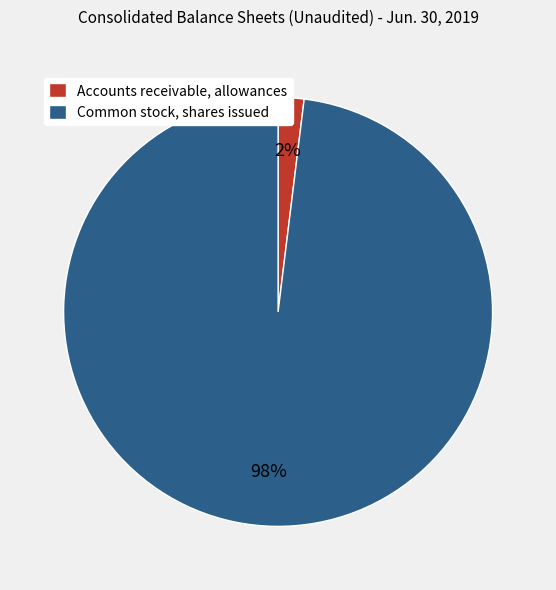

What is the smallest slice in the pie chart?

Accounts receivable, allowances